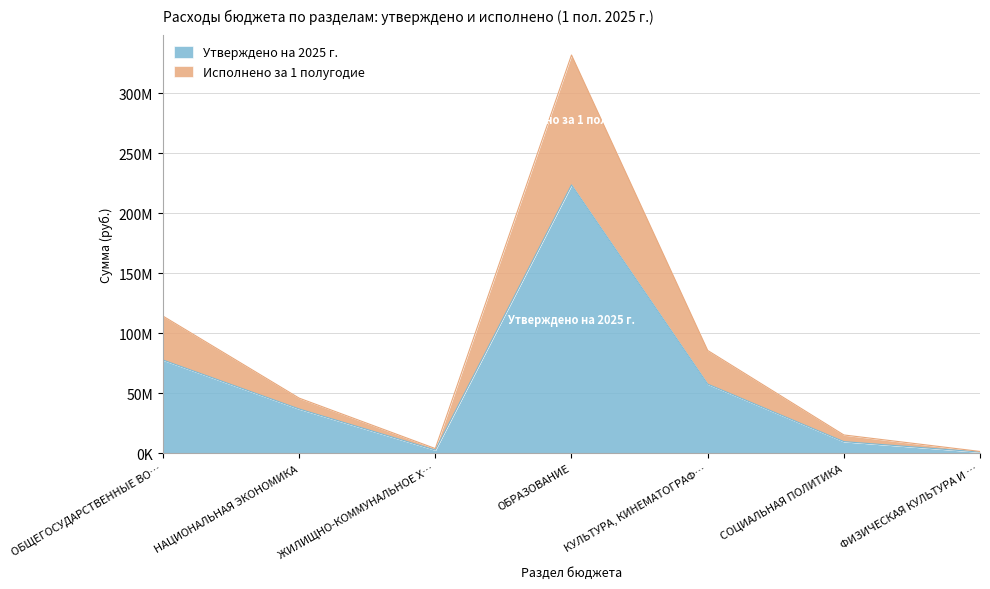

At how many categories does at least one series exceed 278880846?

1